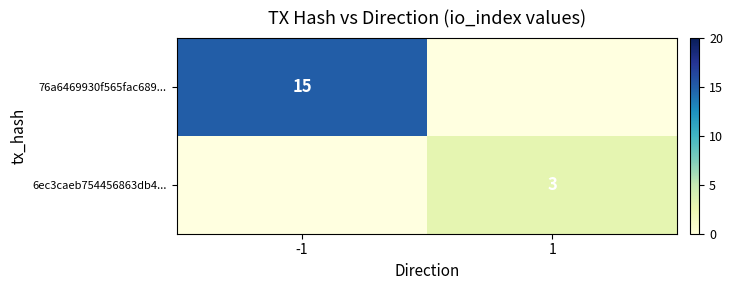

Count the number of categories in the chart.

2